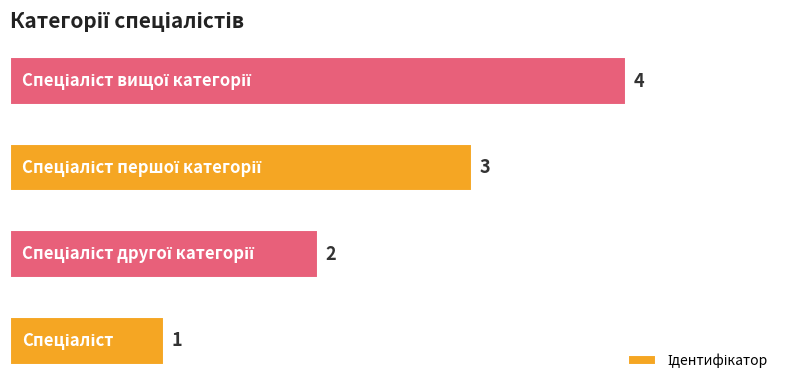

What is the maximum value shown in the chart?

4